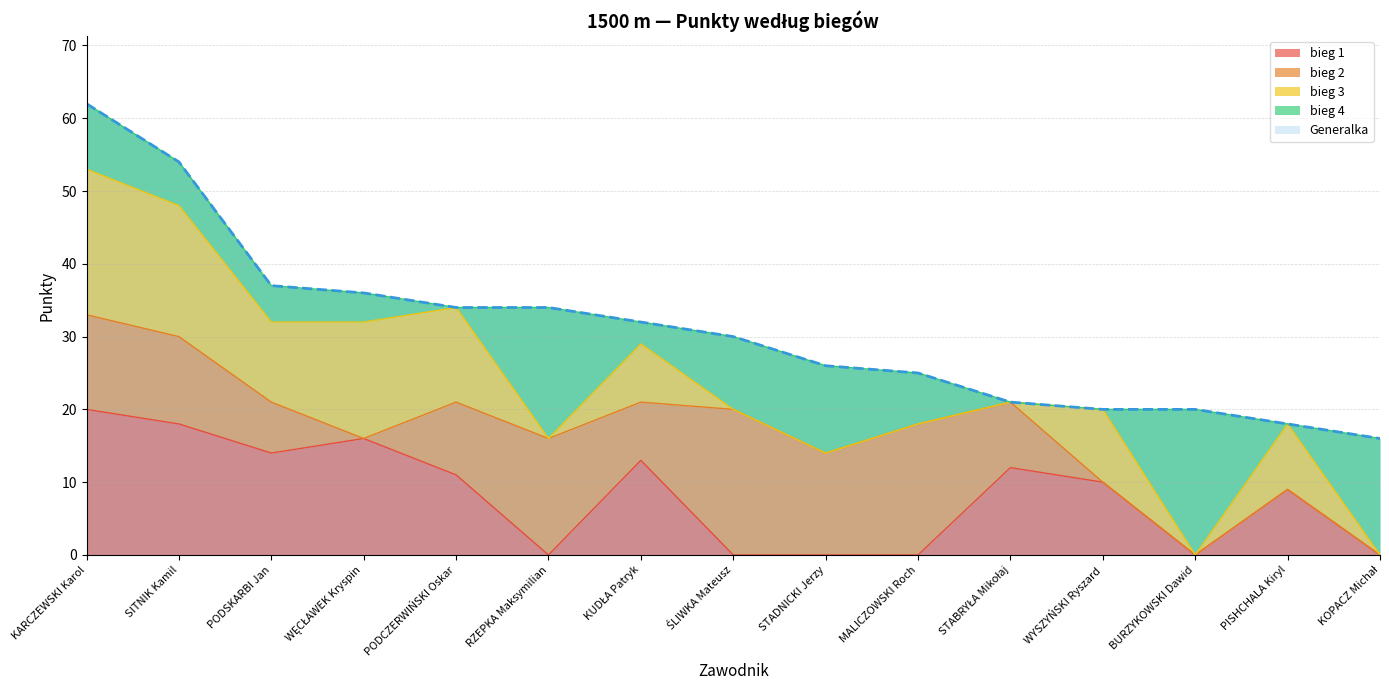

Count the bieg 4 values in the range 0 to 12.

12